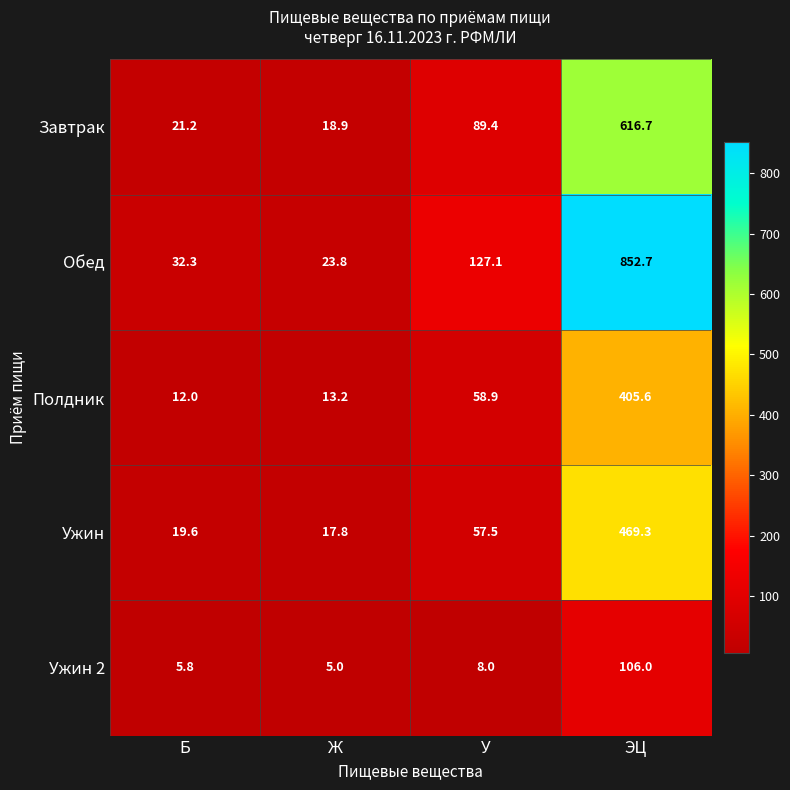

How many values in the Ужин series exceed 57?

2